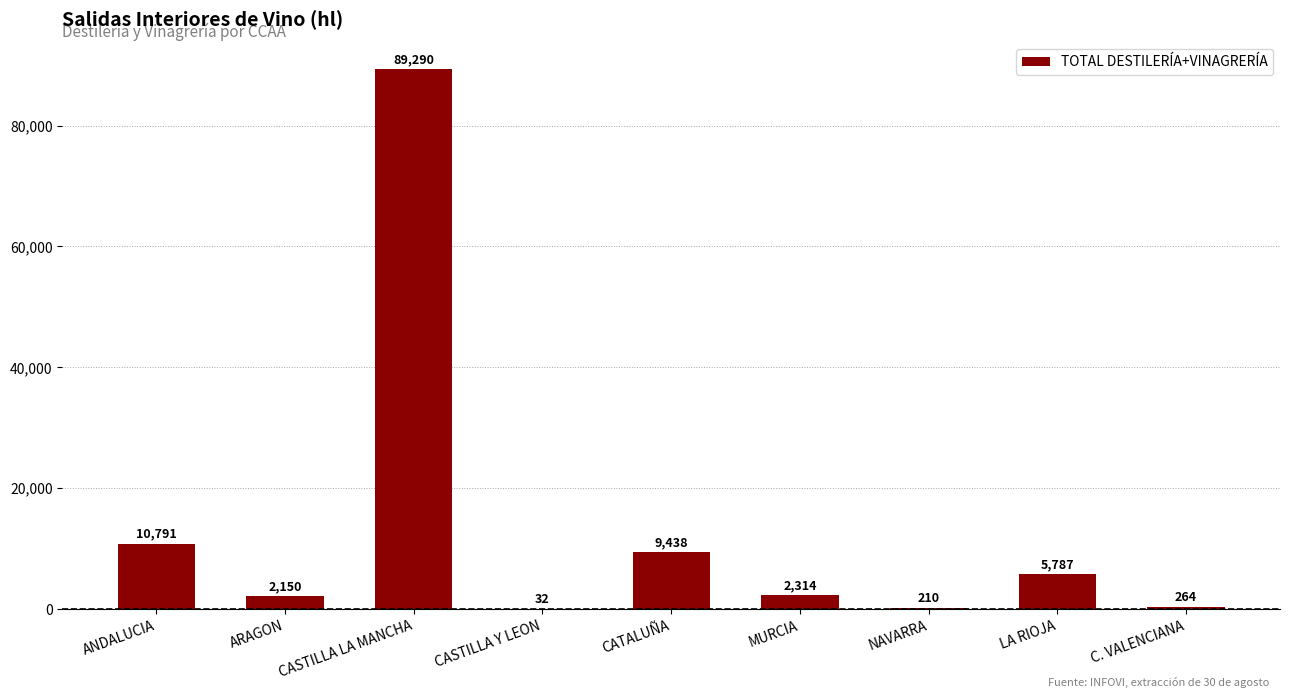

How many categories are shown in the chart?

9